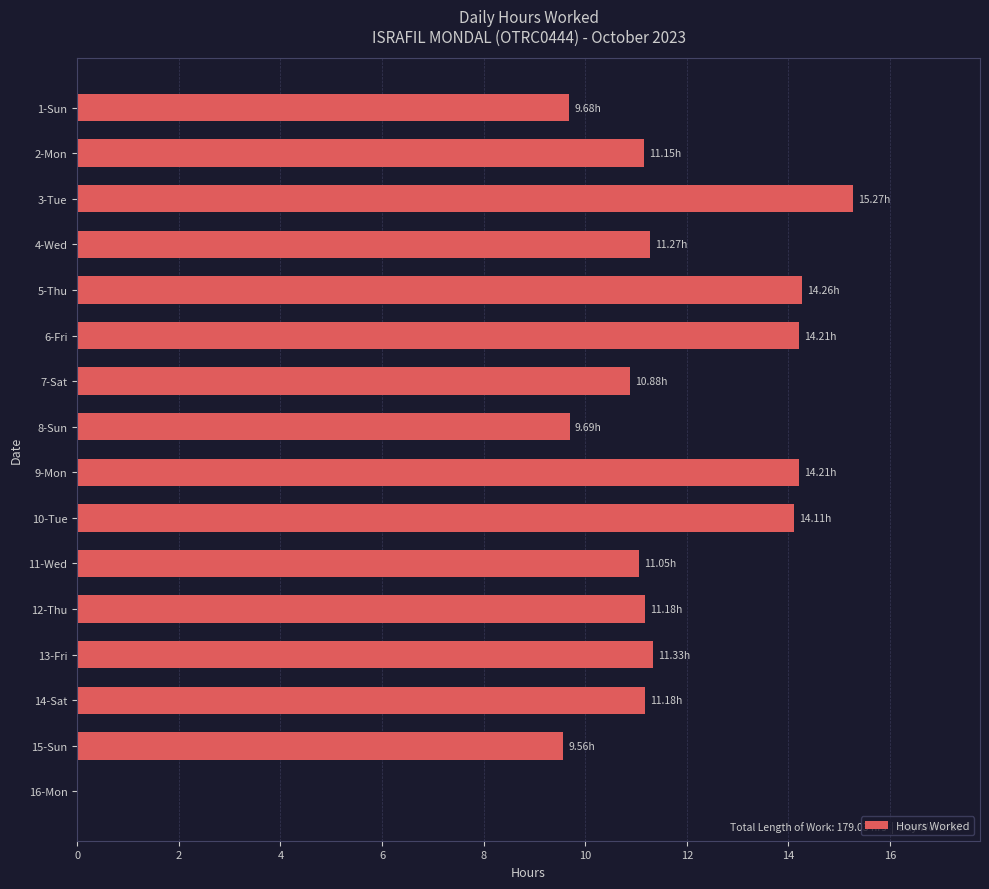

What is the sum of all values?

179.0